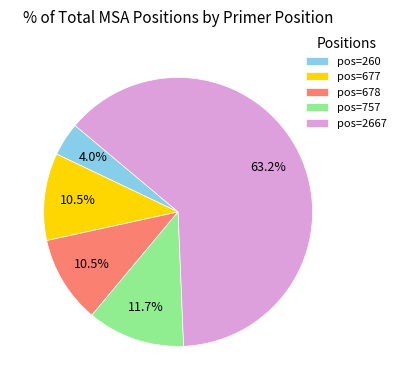

Which category has the smallest portion of the pie?

pos=260